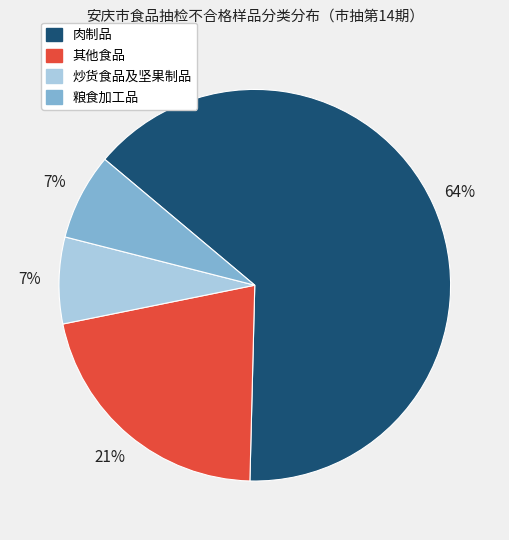

How many segments does this pie chart have?

4